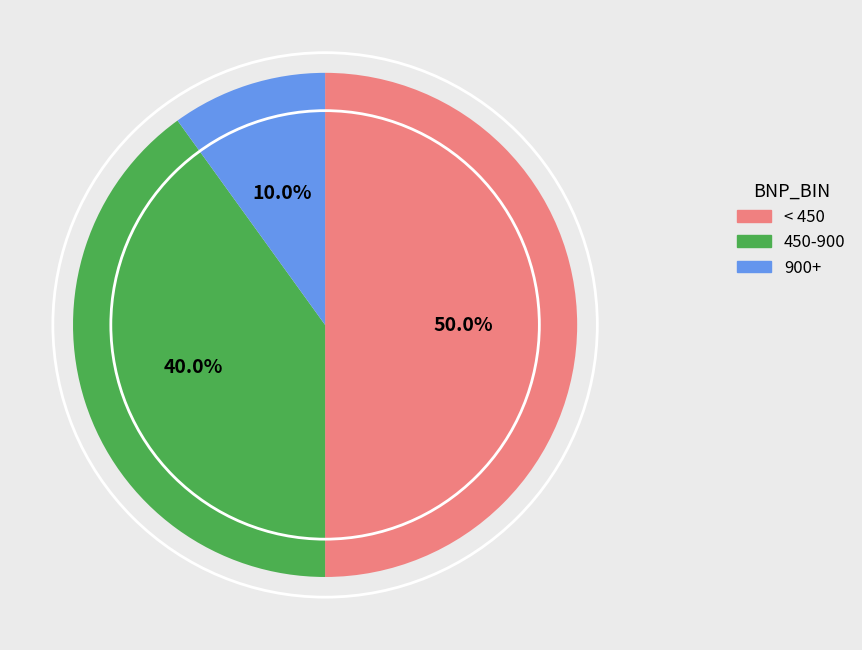

What percentage do < 450 and 900+ together represent?

60.0%